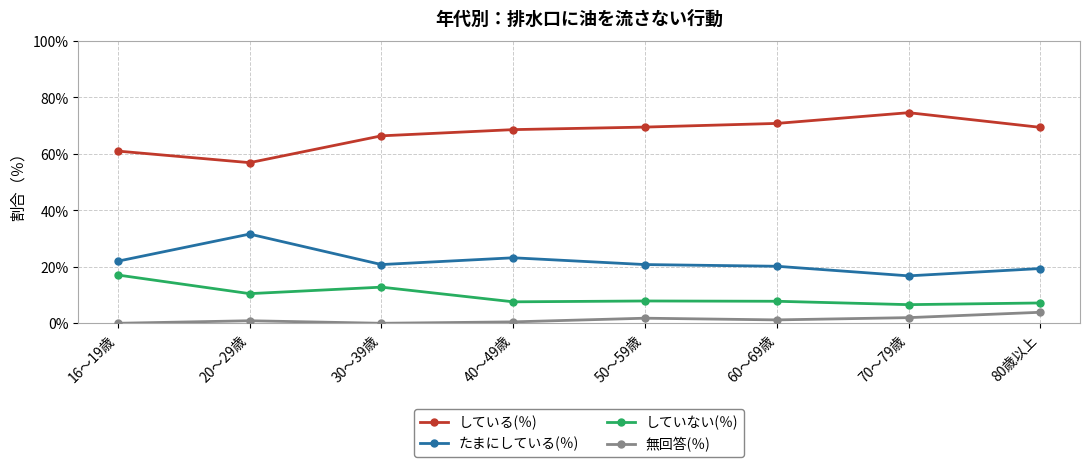

What position from the right is 70～79歳?

2